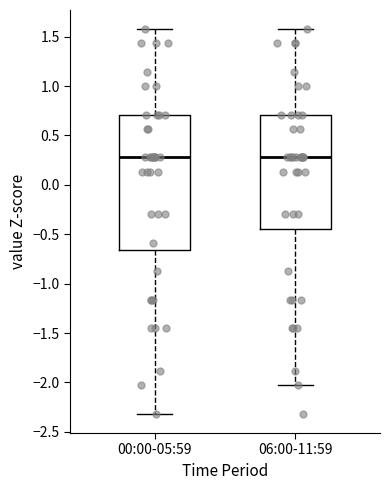

Reading left to right, read every box against the y-axis: the position of its median line, the range the box covers, and the ends of its whiskers. The values are not printed on the chart, so give them approximately, as read against the axis.

00:00-05:59: median 0.30, box -0.65 to 0.70, whiskers -2.30 to 1.55
06:00-11:59: median 0.30, box -0.45 to 0.70, whiskers -2.05 to 1.55